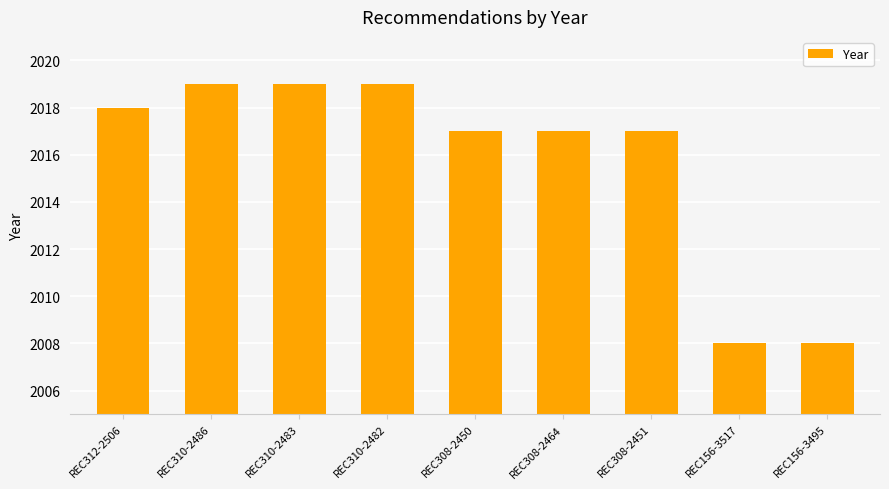

Is it true that the value at REC308-2464 is 2017?

True